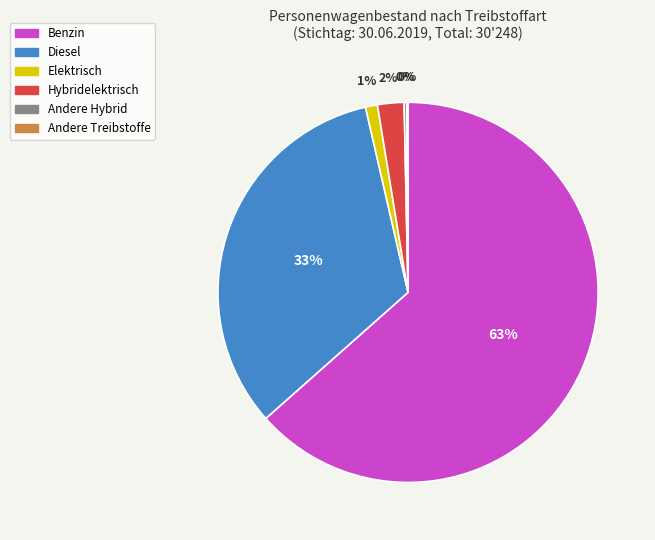

True or false: Diesel accounts for 27% of the total.

False